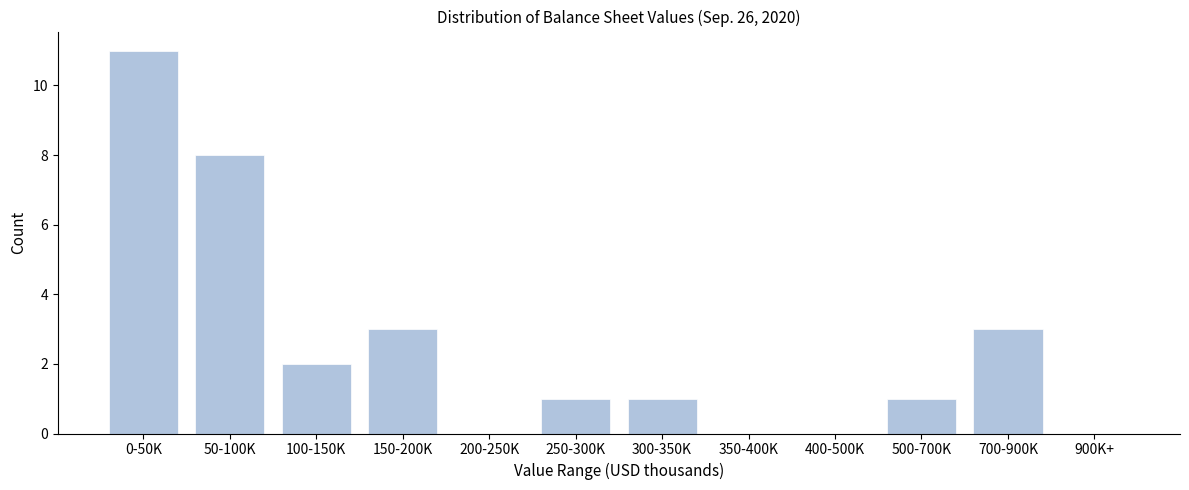

Reading left to right, what are all the values shown in this chart?

0-50K=11	50-100K=8	100-150K=2	150-200K=3	200-250K=0	250-300K=1	300-350K=1	350-400K=0	400-500K=0	500-700K=1	700-900K=3	900K+=0